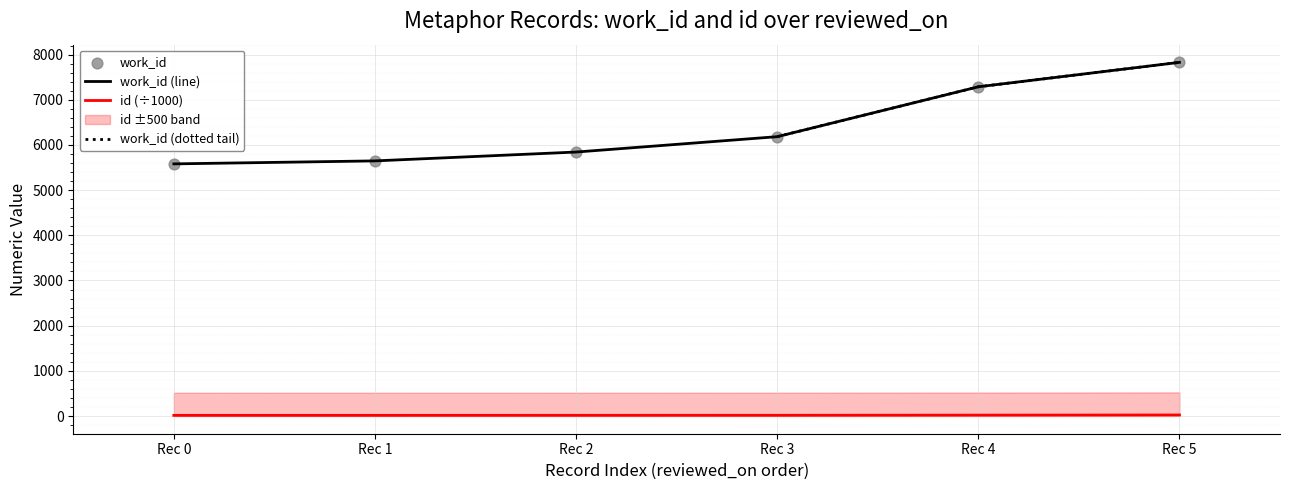

Which series has the largest total across all categories?

work_id